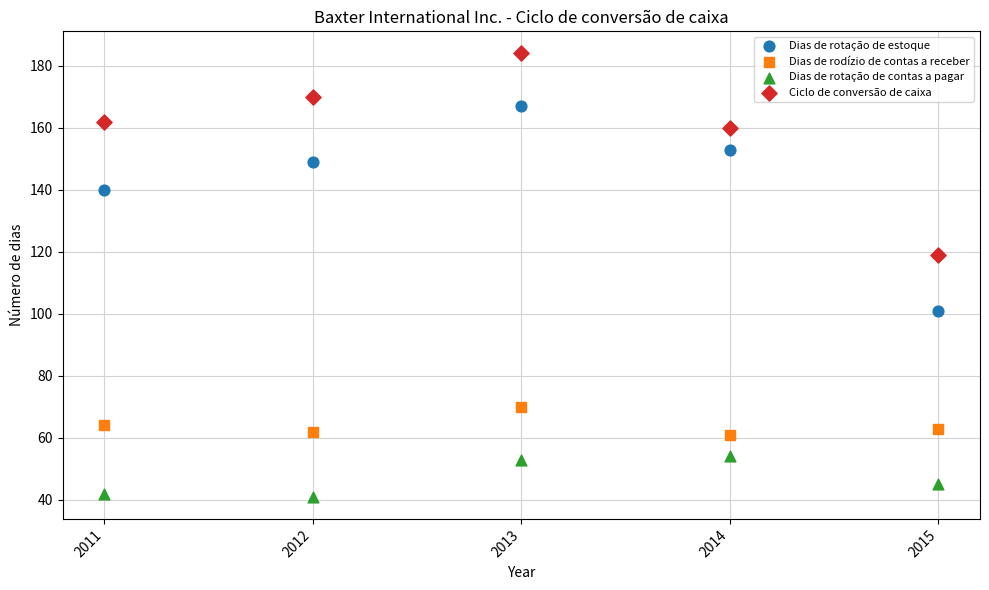

Which series contains the lowest Y value?

Dias de rotação de contas a pagar